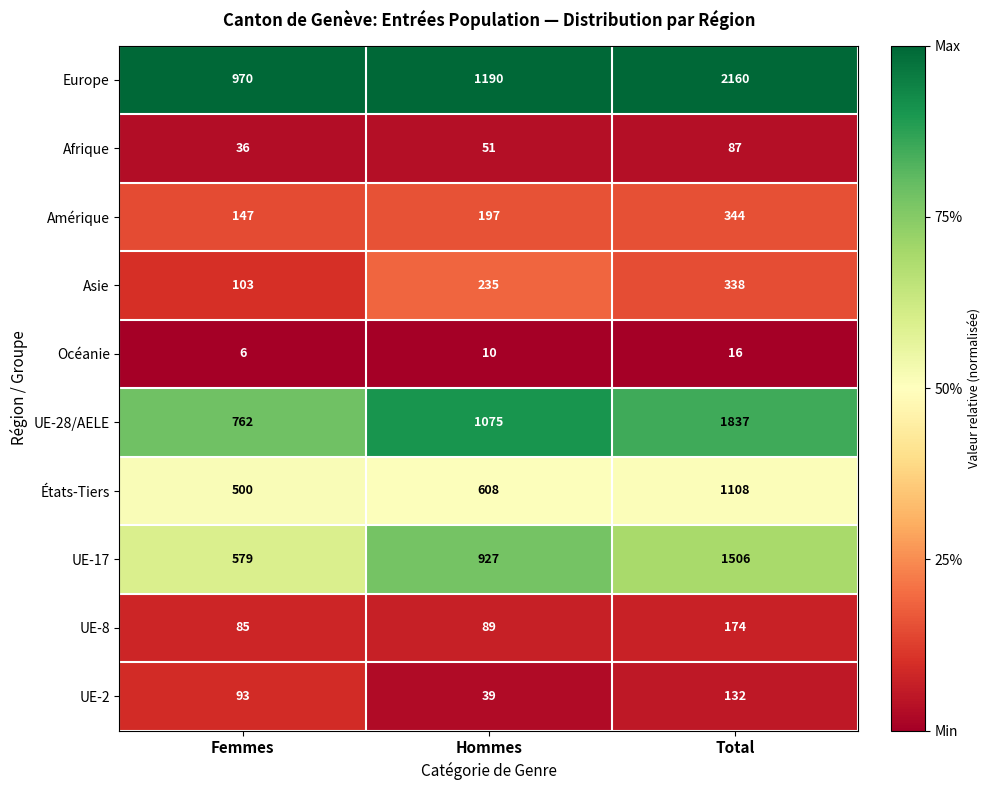

What is the sum of all UE-2 values?

264